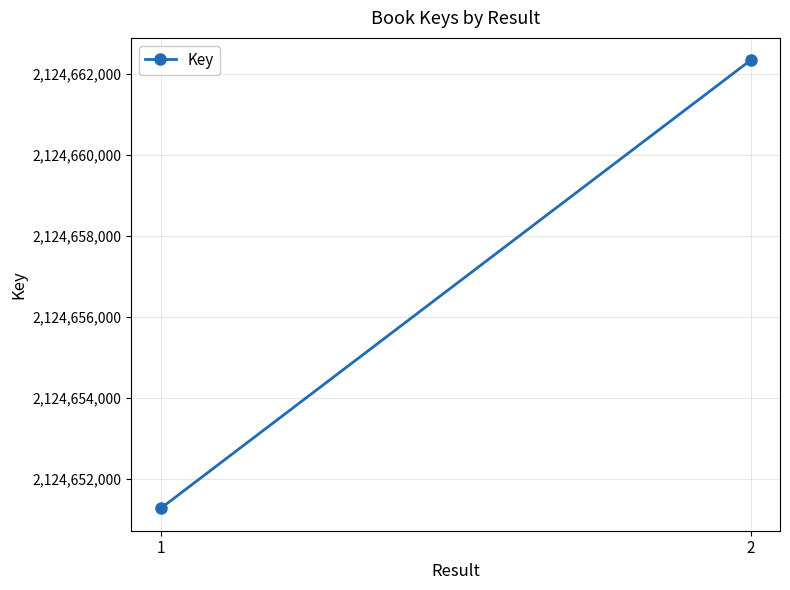

How many lines are shown in the chart?

1